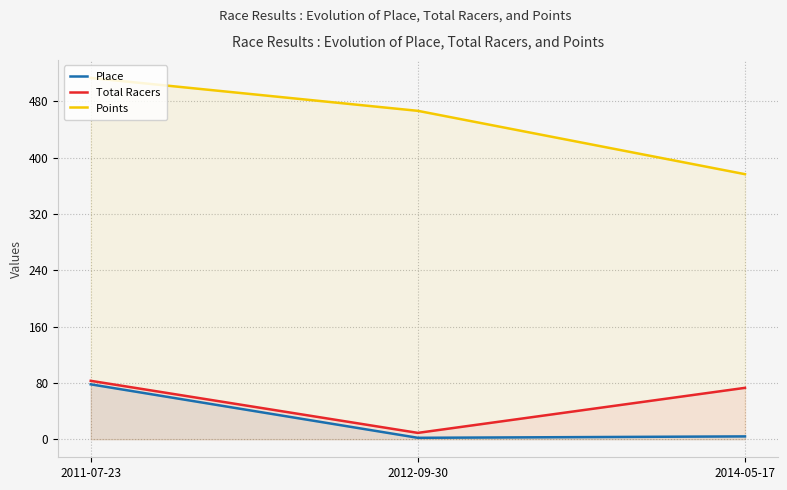

What value does the Total Racers series have at 2014-05-17?

73.0